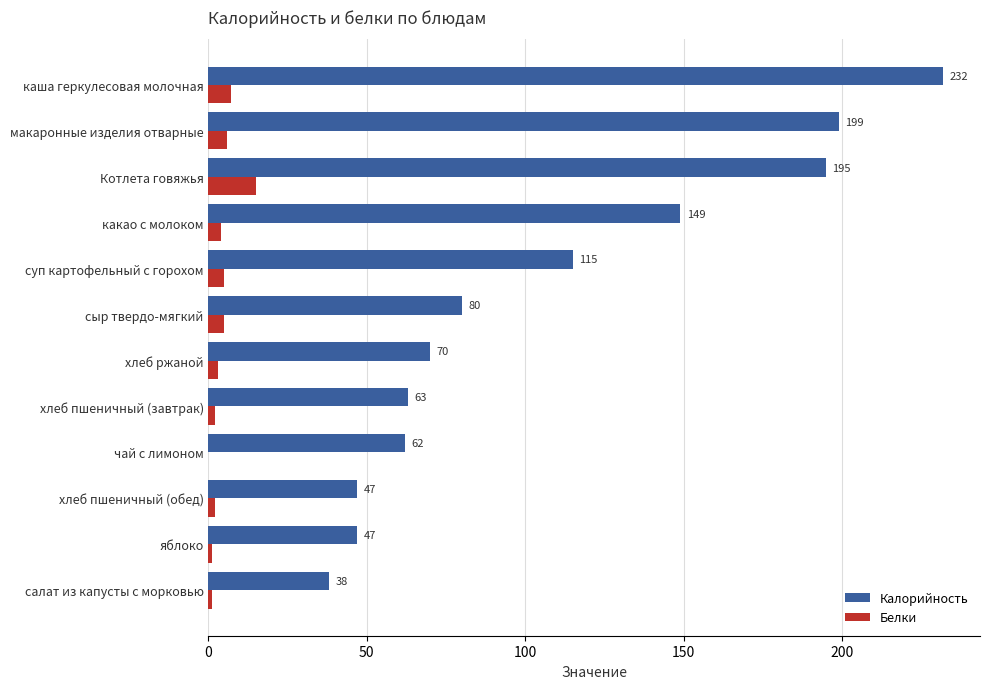

At which category is the sum across all series the highest?

каша геркулесовая молочная